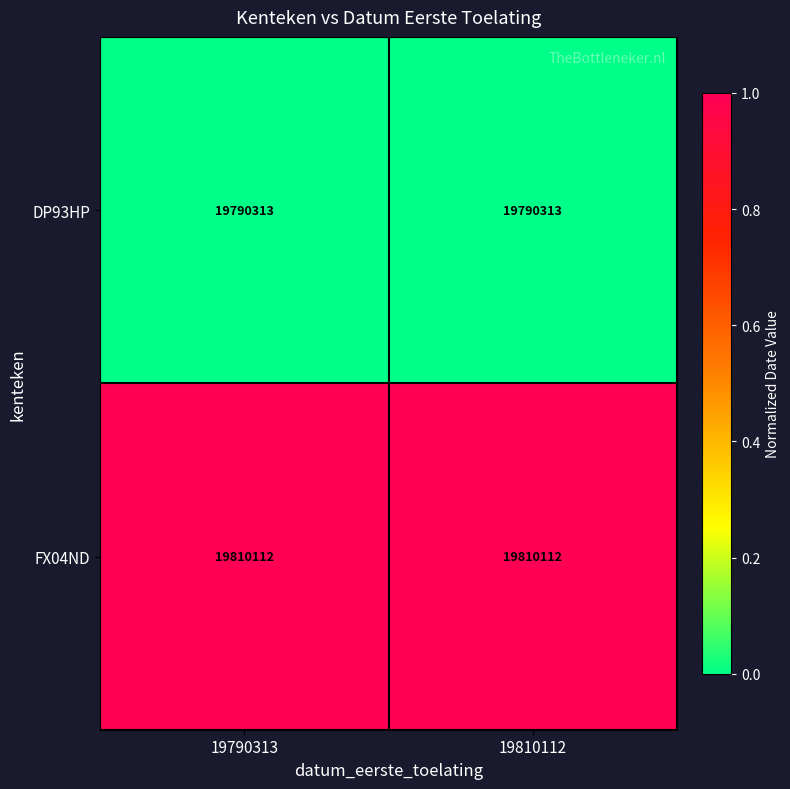

Reading left to right, transcribe all the data shown in this chart.

DP93HP: 19790313	19790313
FX04ND: 19810112	19810112